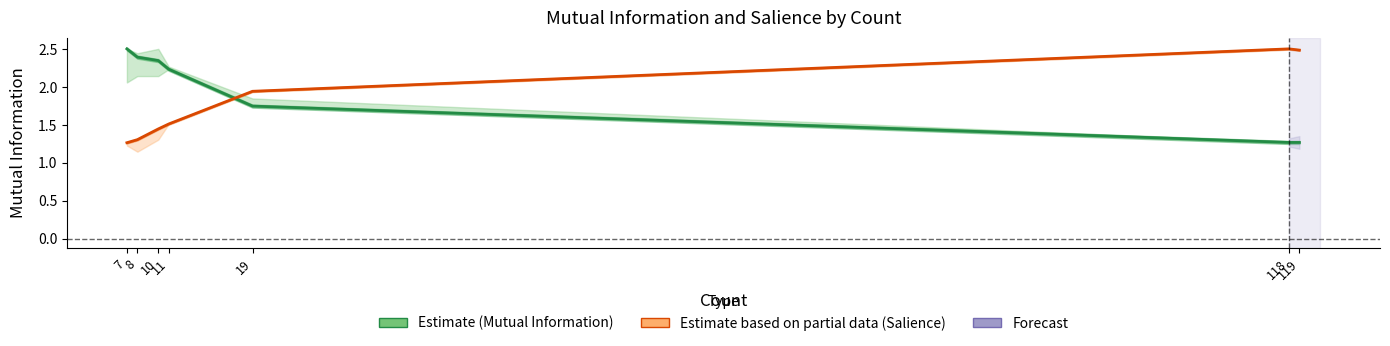

List the series in order of their overall mean, lowest first.

Salience (Estimate based on partial data), Mutual Information (Estimate)